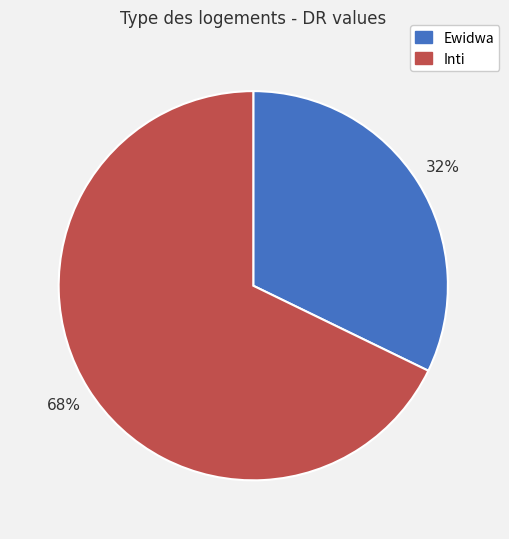

To the nearest percent, what percentage of the pie is Ewidwa?

32%